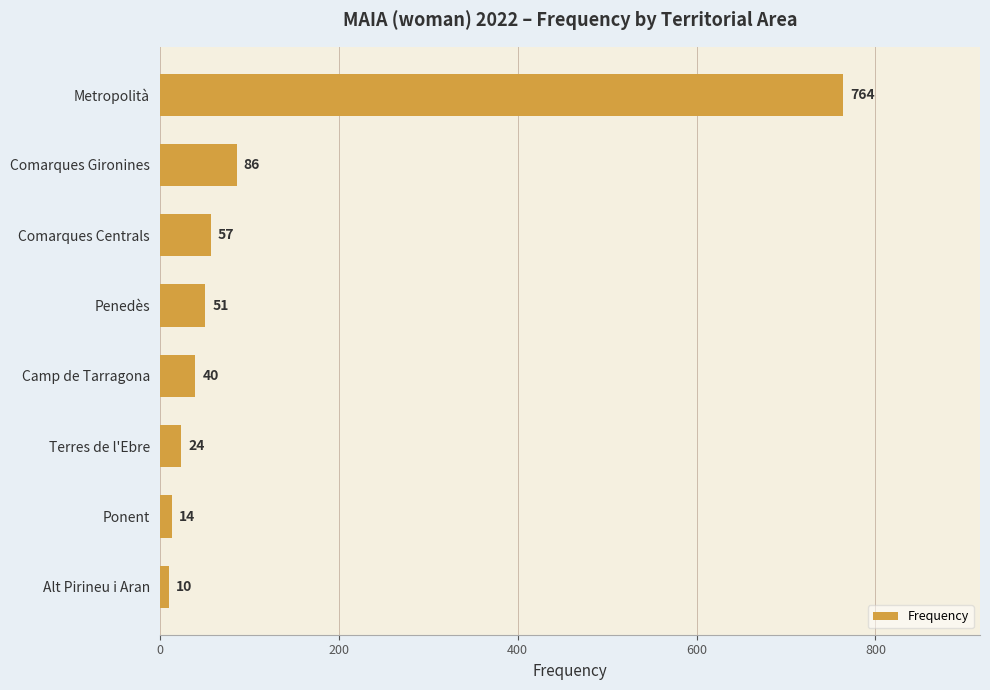

What is the difference between the maximum and second lowest values?

750